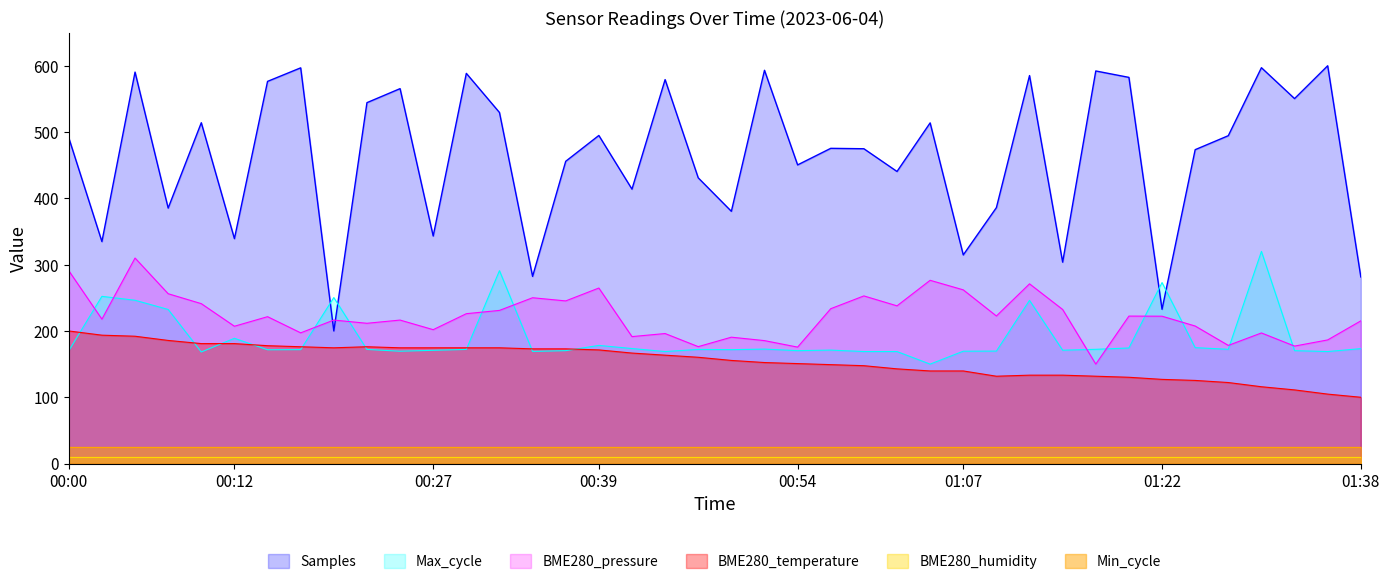

At which category is the sum across all series the highest?

00:05